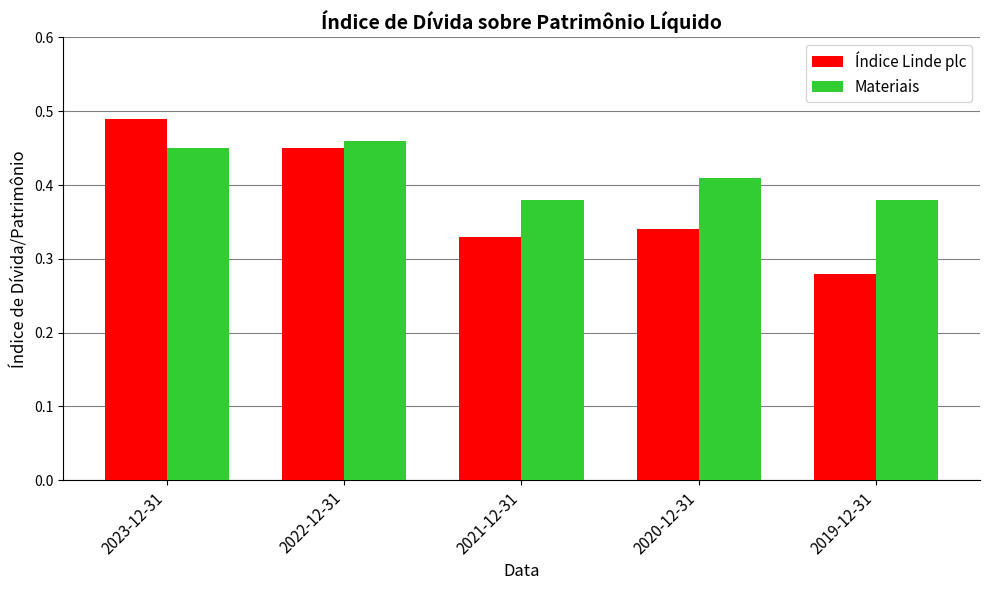

What is the total value across all series at 2022-12-31?

0.9